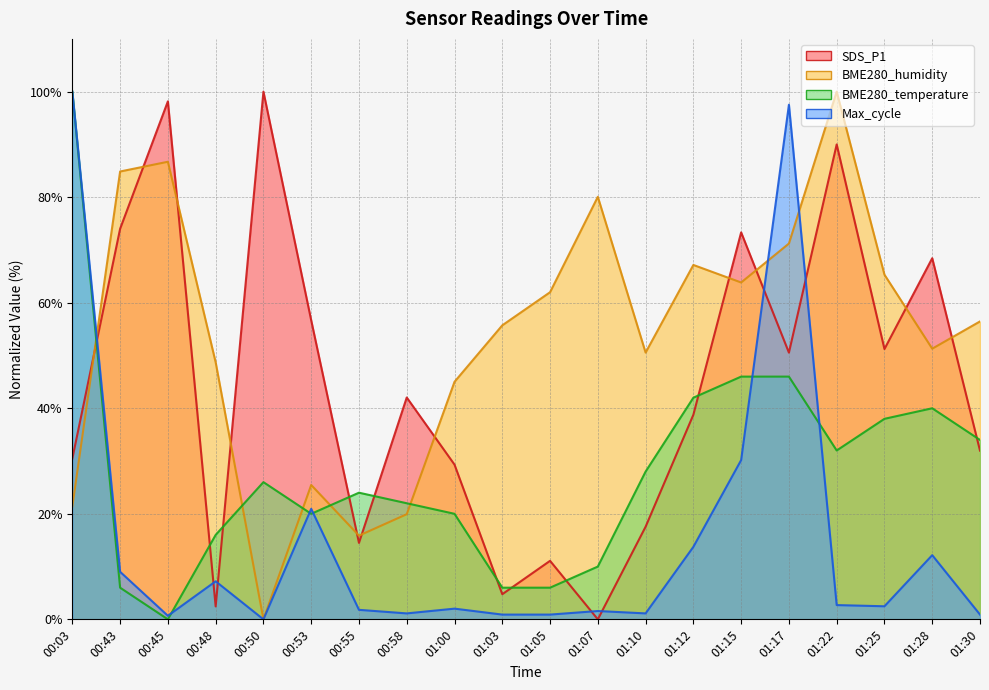

True or false: SDS_P1 has a value of 98.7 at 01:28.

False